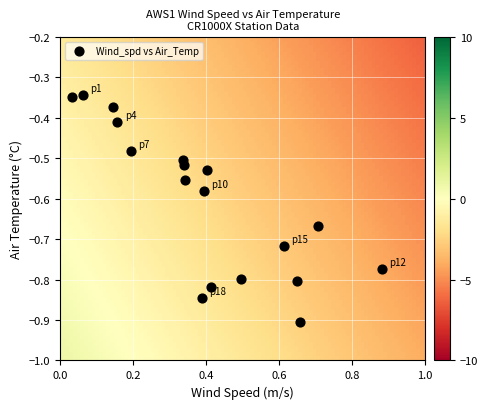

What is the range of X values (max minus min)?

0.8